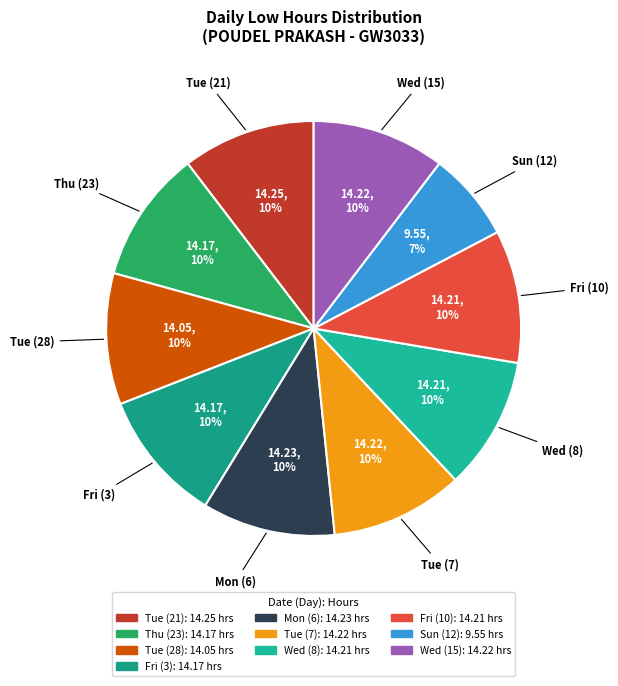

Count the number of slices in the pie.

10